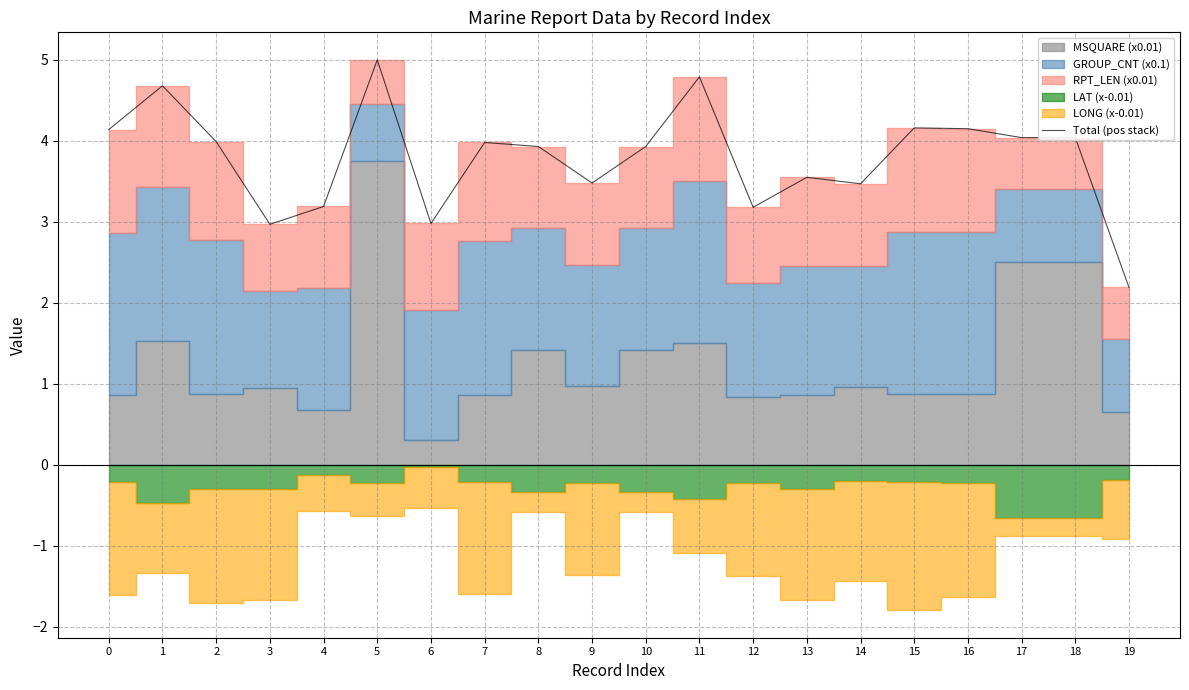

List the labels in order of value, largest first.

5, 11, 1, 15, 16, 0, 17, 18, 2, 7, 8, 10, 13, 9, 14, 4, 12, 6, 3, 19